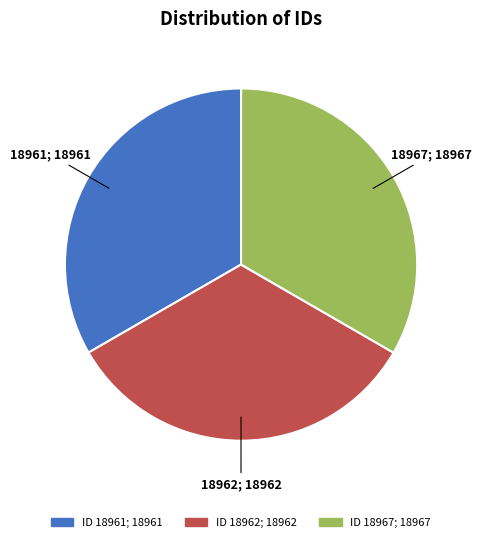

Does any single category account for the majority?

No